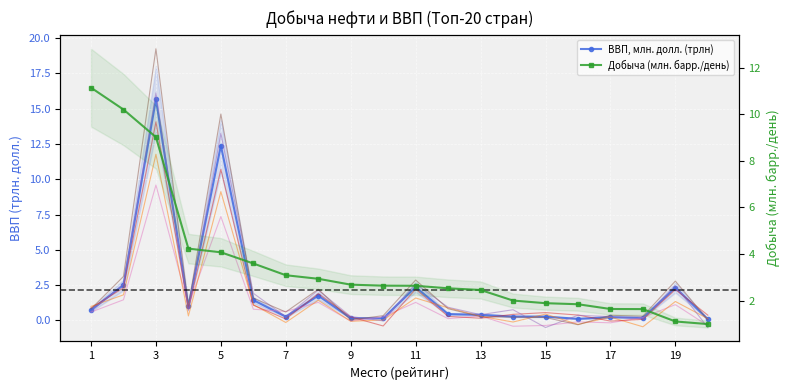

Where is Добыча (баррель/день) nearest to the value 6?

4